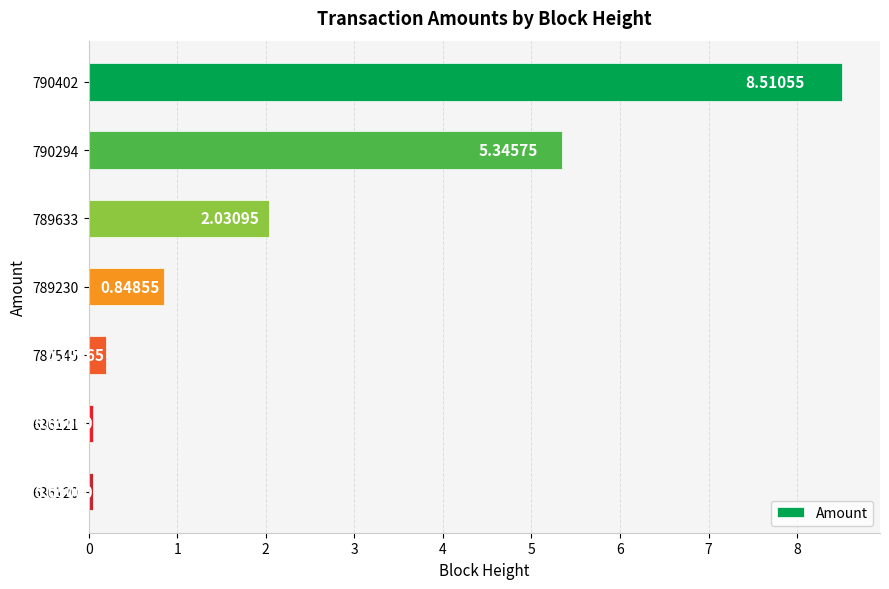

What is the sum of all values?

17.0